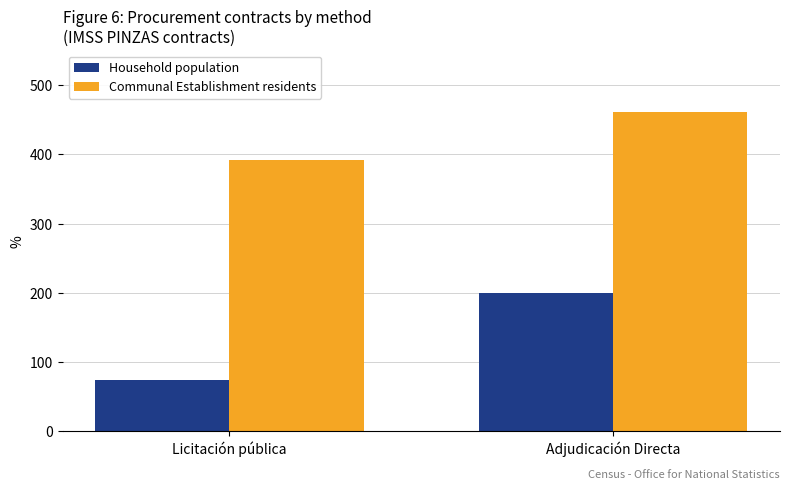

Reading left to right, what are all the values shown in this chart?

Household population: 74.1	199.1
Communal Establishment residents: 392.2	461.8